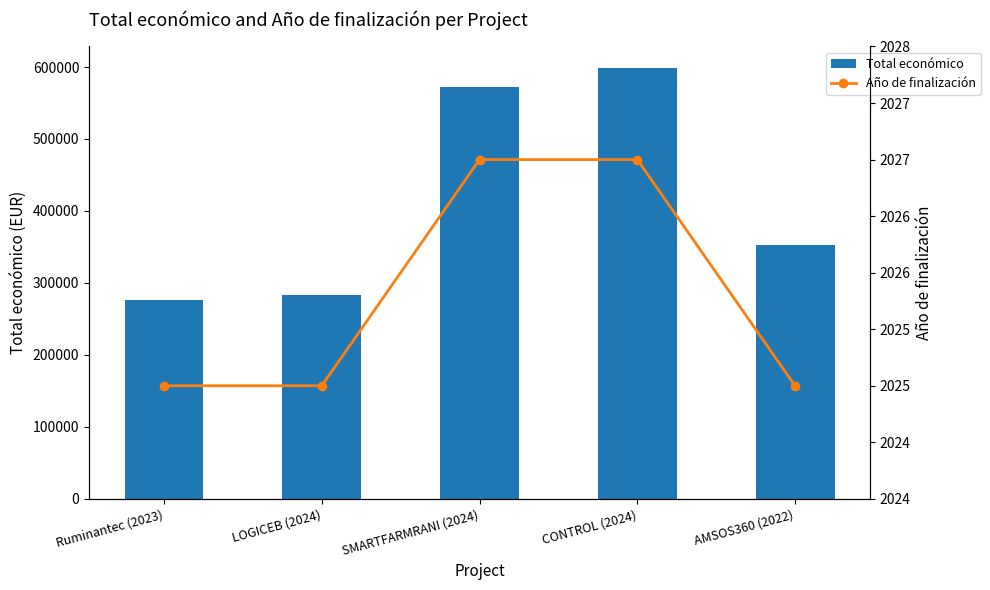

What is the label of the 2nd bar from the right?

CONTROL (2024)